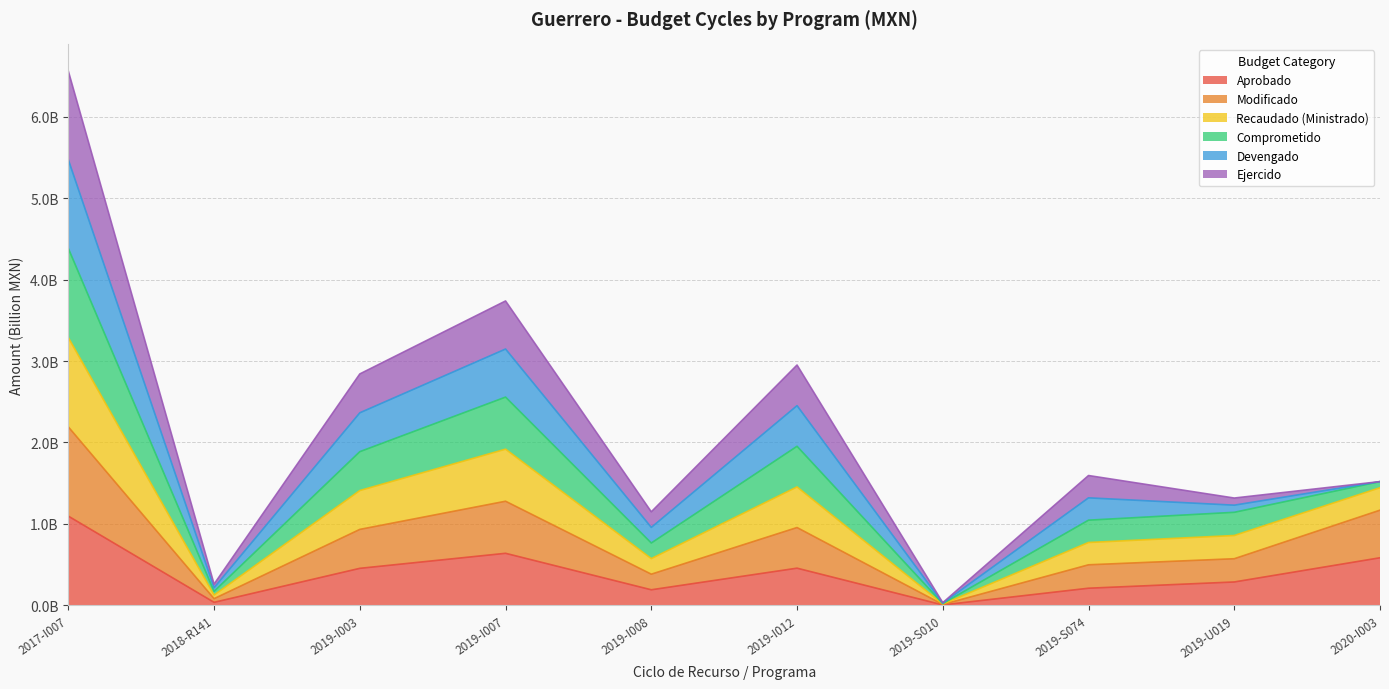

At which category does the chart reach its peak across all series?

2017-I007